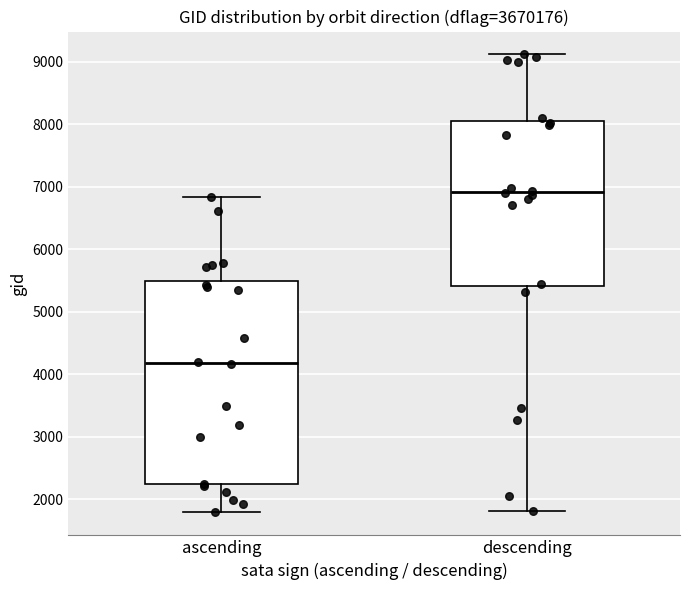

Where does the upper whisker of the box for descending end on the y-axis? The values are not printed on the chart, so give them approximately, as read against the axis.

9100